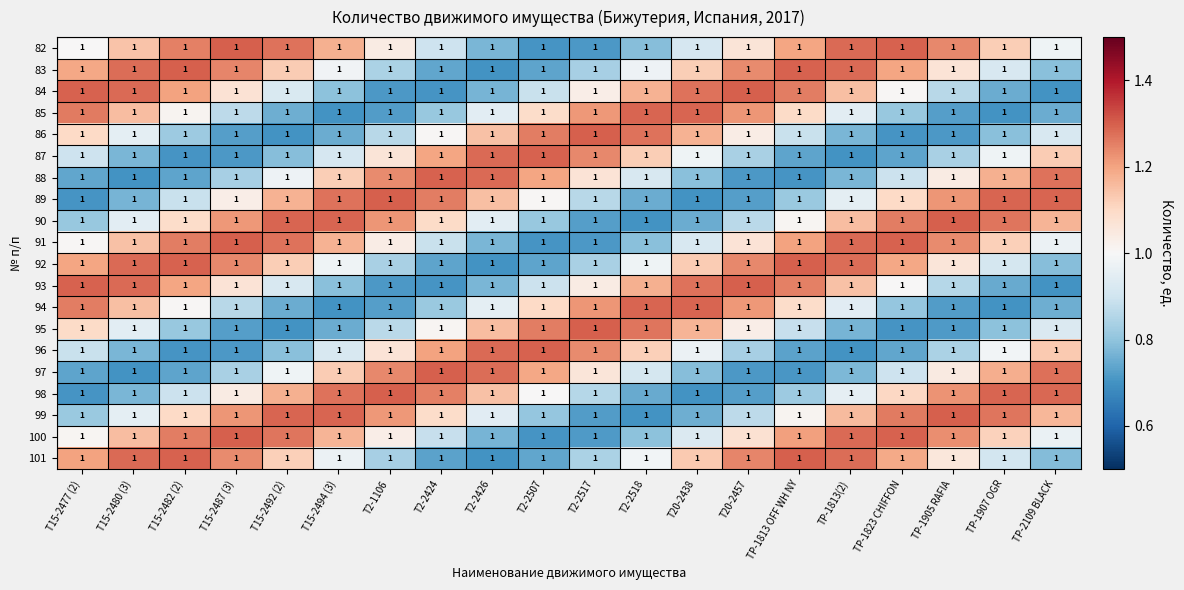

How many data points in 93 are less than 1?

9